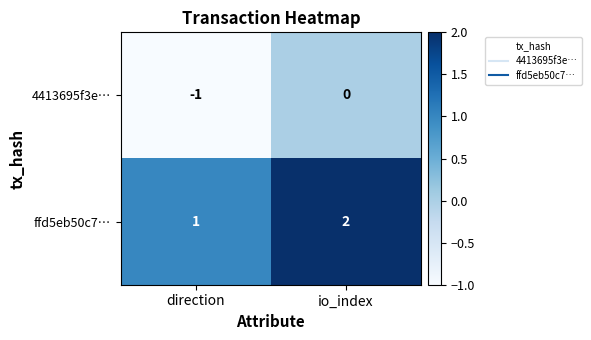

At io_index, list the series in order from smallest to largest.

4413695f3e…, ffd5eb50c7…